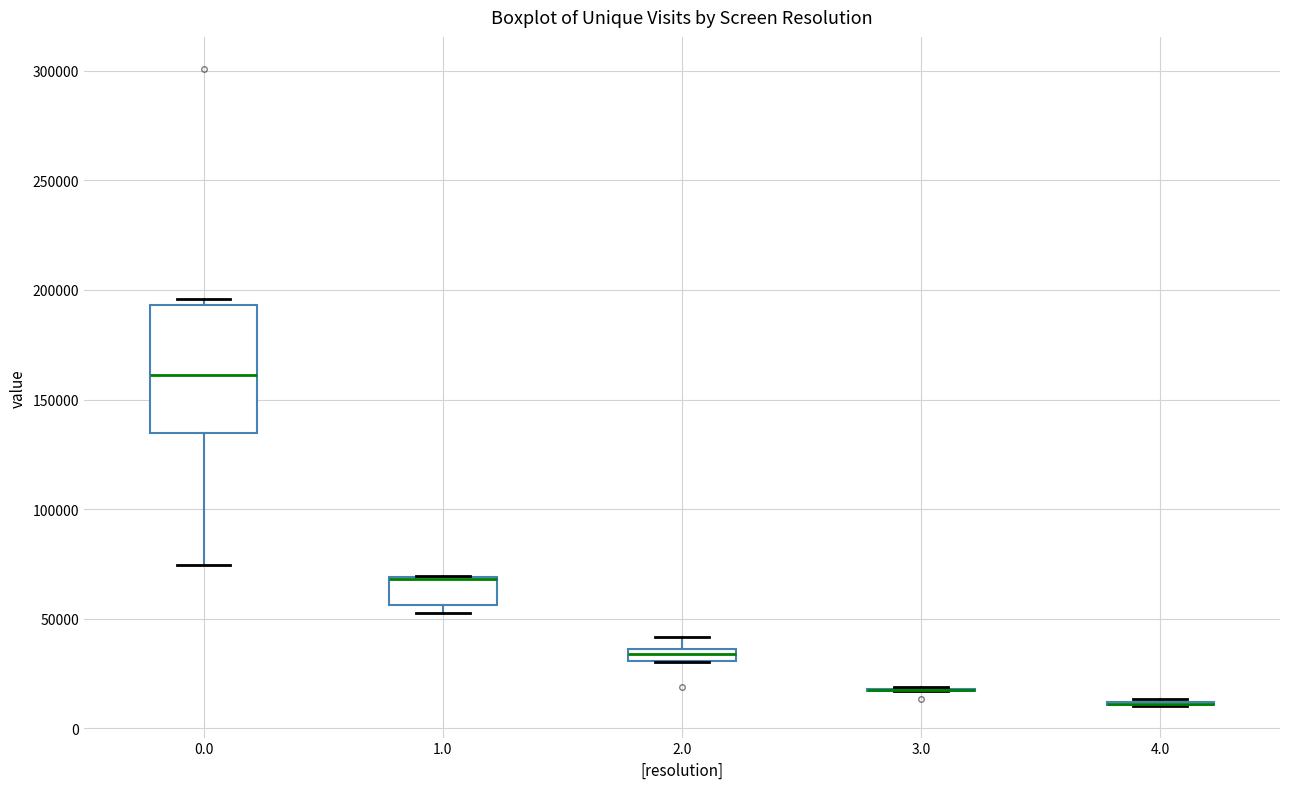

Which box is the tallest, from its lower edge to its upper edge?

0.0